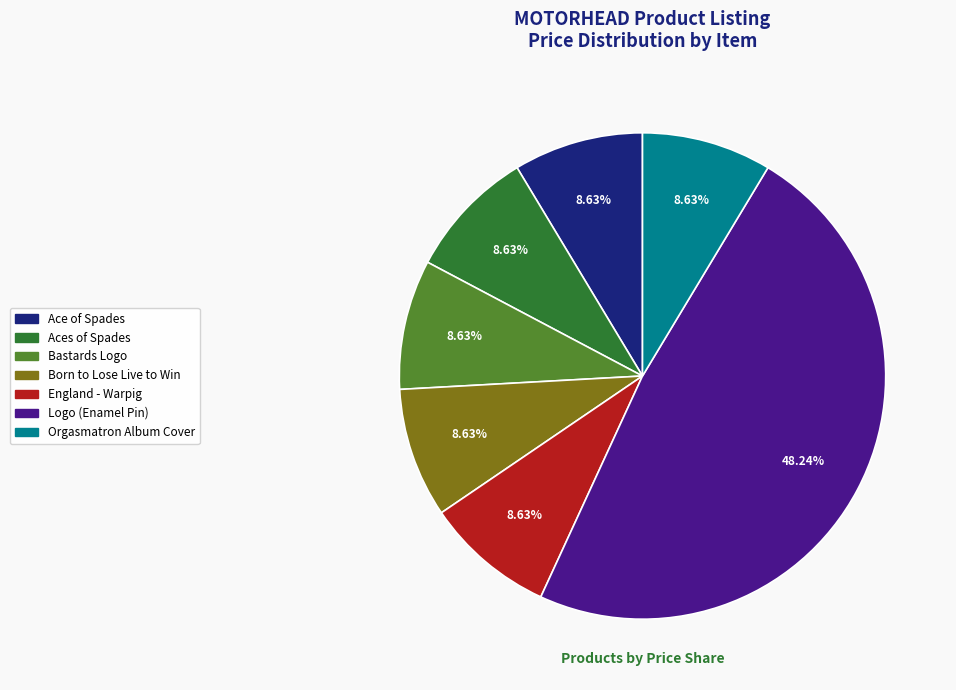

Is there a majority slice in this chart?

No